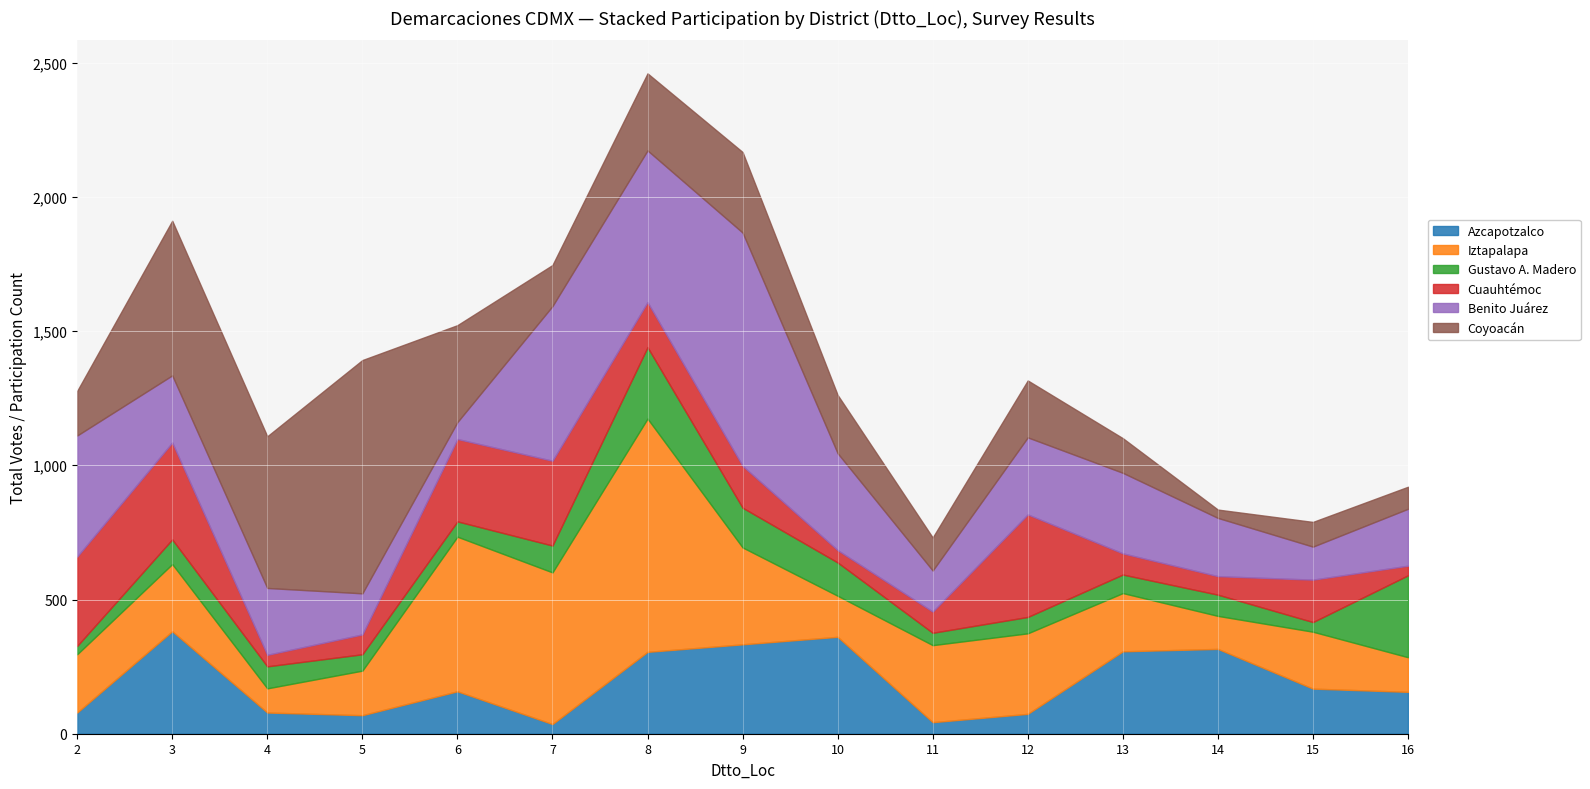

How many data points in Iztapalapa are less than 217?

6